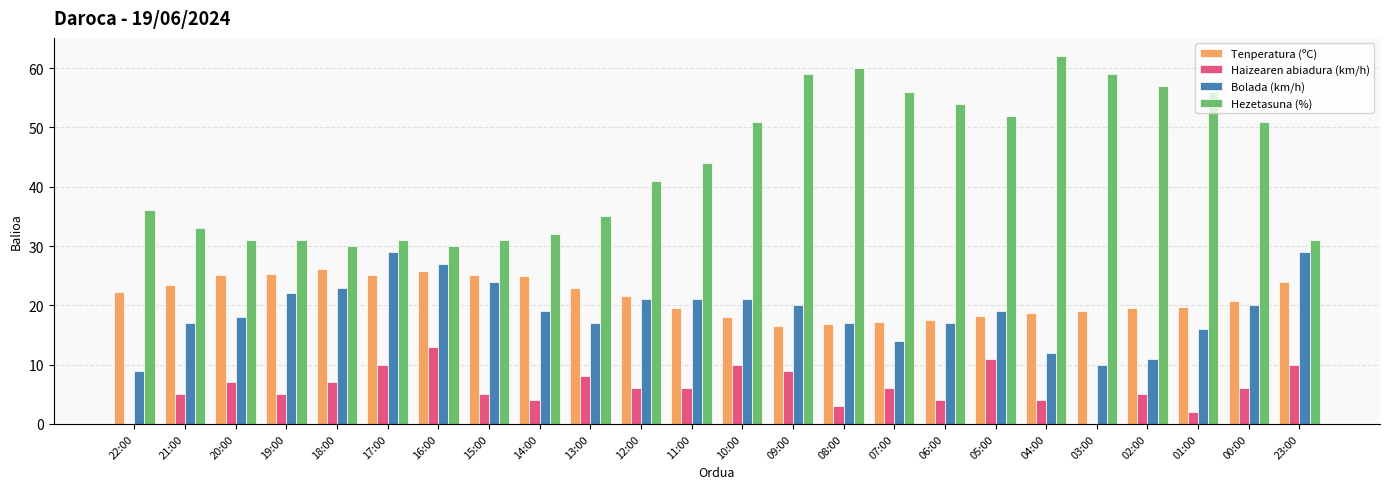

What is the sum of the Haizearen abiadura (km/h) values at 19:00 and 18:00?

12.0